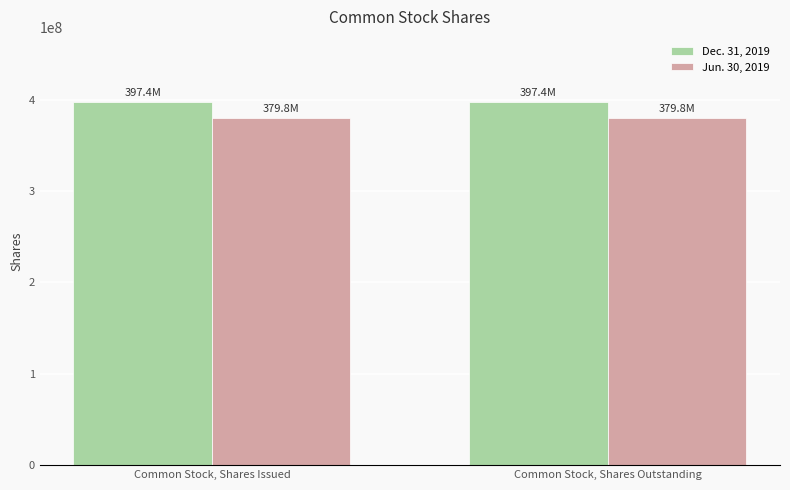

What is the sum of all Jun. 30, 2019 values?

759550434